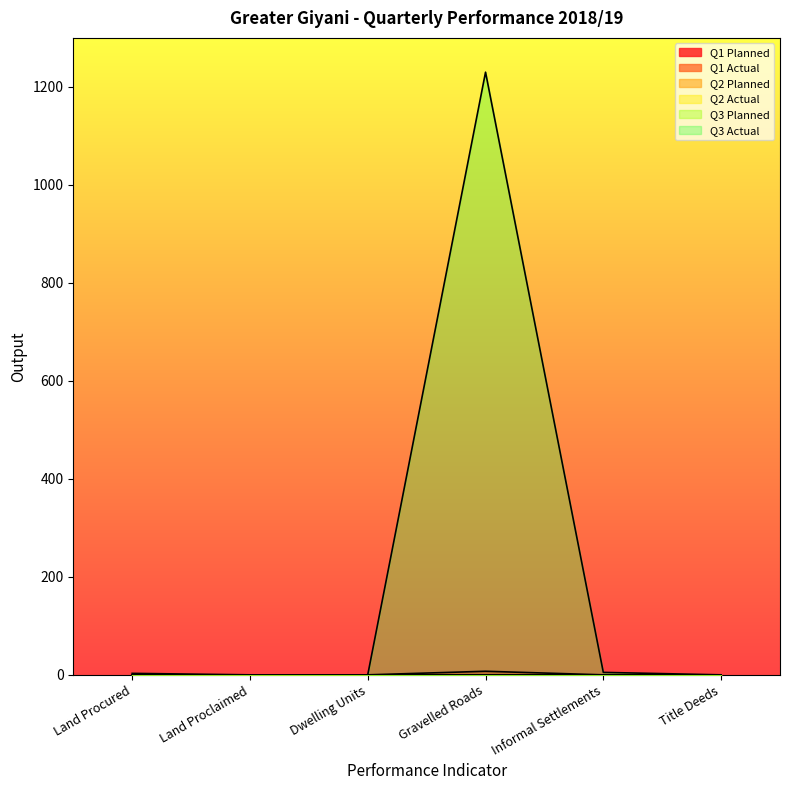

What is the total value across all series at Land Procured?

3.0